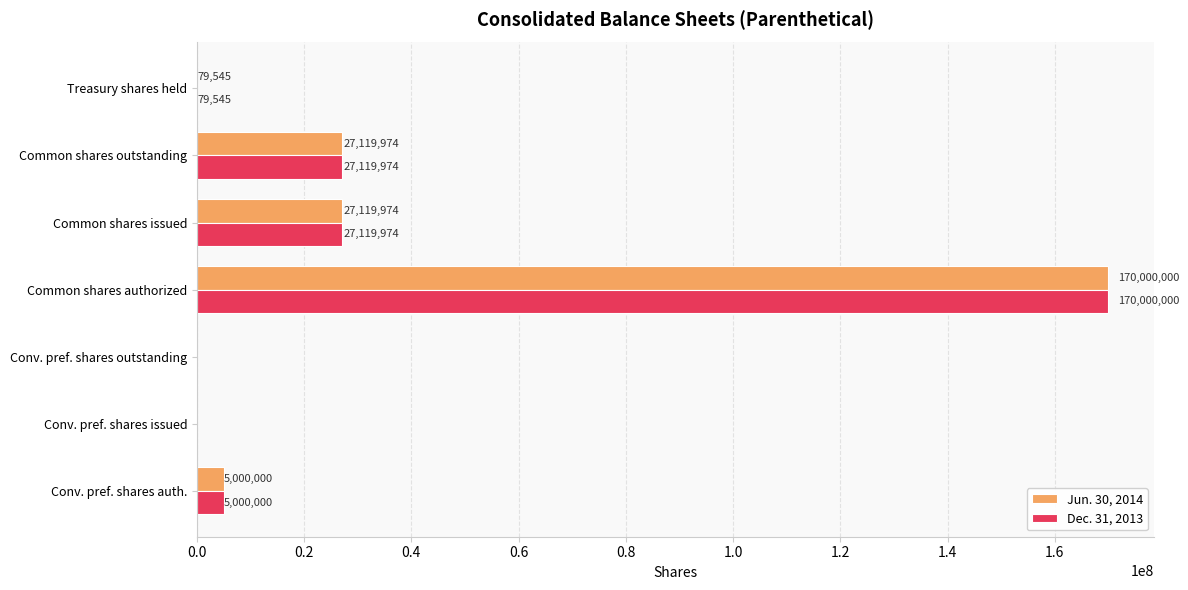

The value of Dec. 31, 2013 at Treasury shares held is 79545. True or false?

True